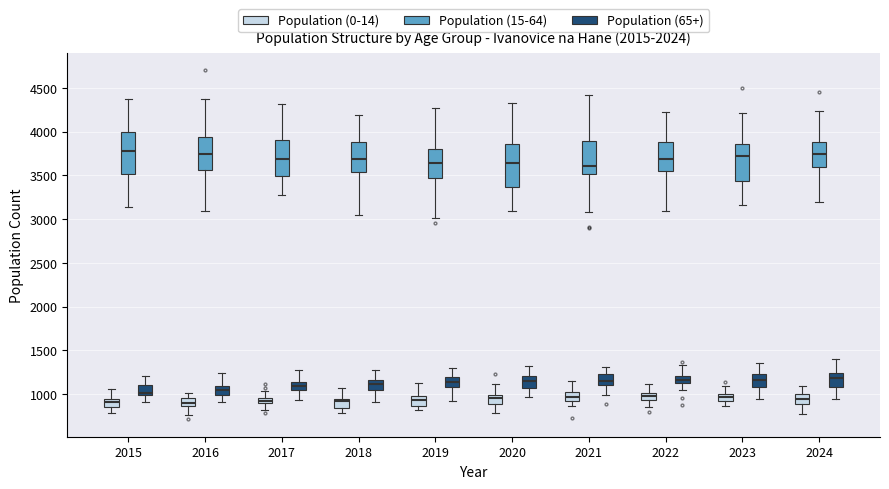

Where is the lower edge of the box for 2021 (Population (65+)) on the y-axis? The values are not printed on the chart, so give them approximately, as read against the axis.

1100